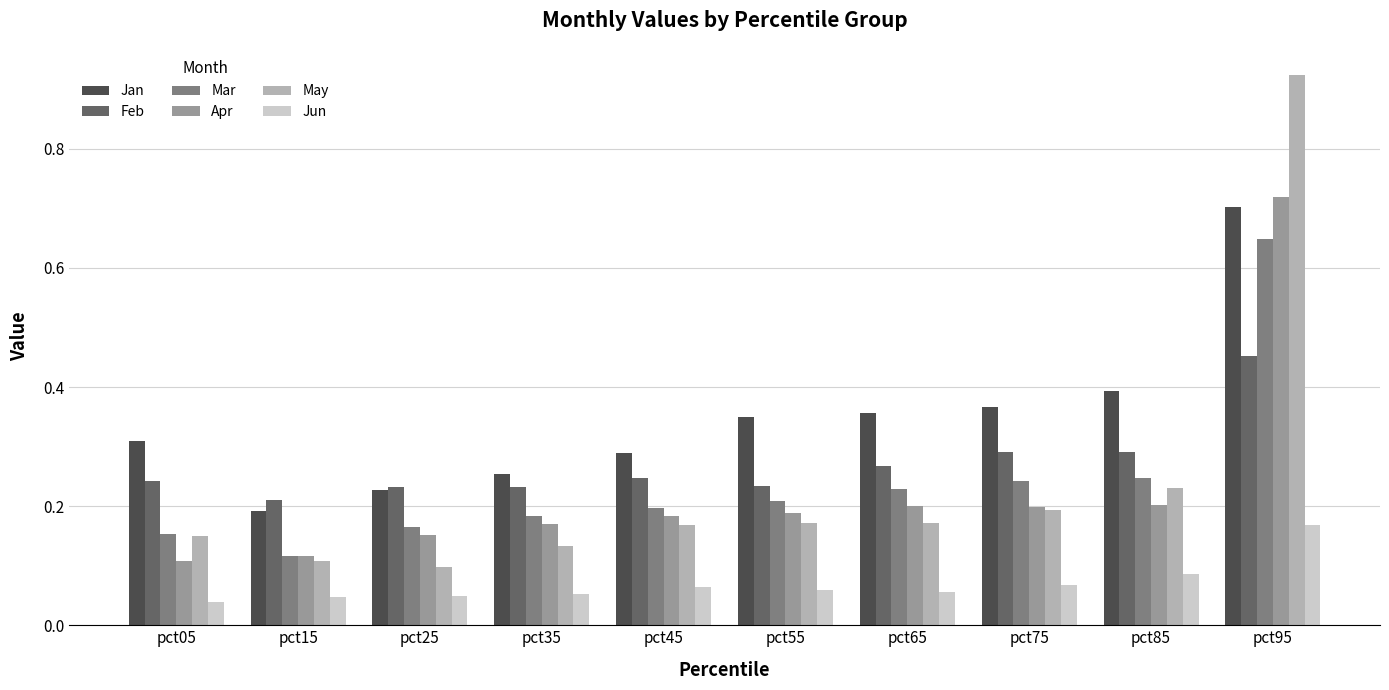

How many categories are shown in the chart?

10